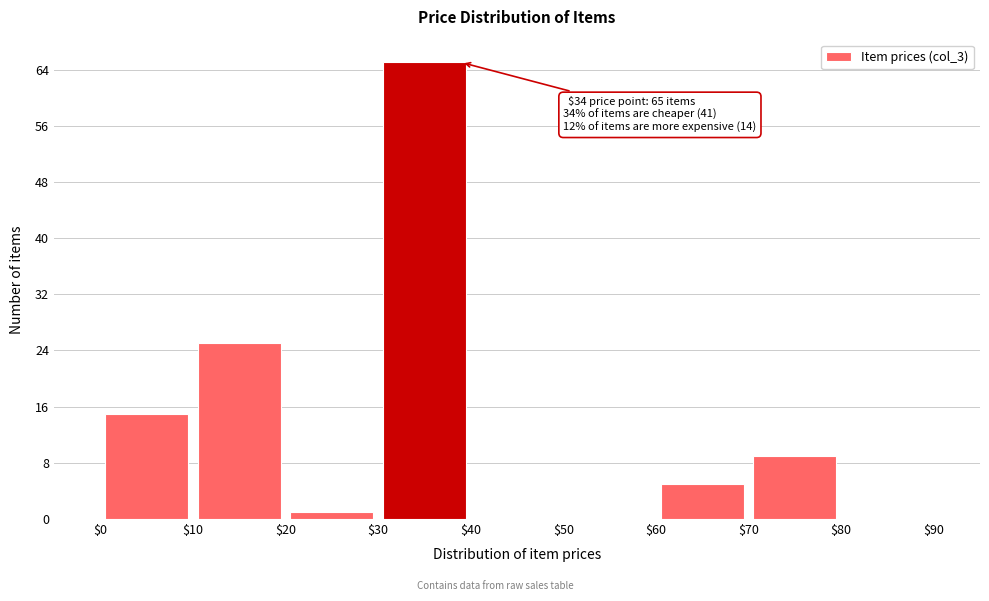

Which range on the x-axis has the tallest bar?

$30 to $40